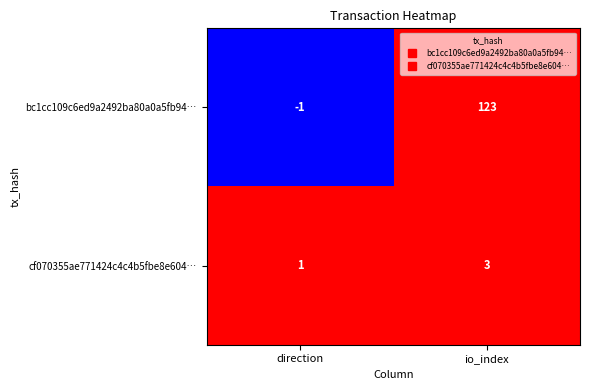

At io_index, list the series in order from smallest to largest.

cf070355ae771424c4c4b5fbe8e604…, bc1cc109c6ed9a2492ba80a0a5fb94…